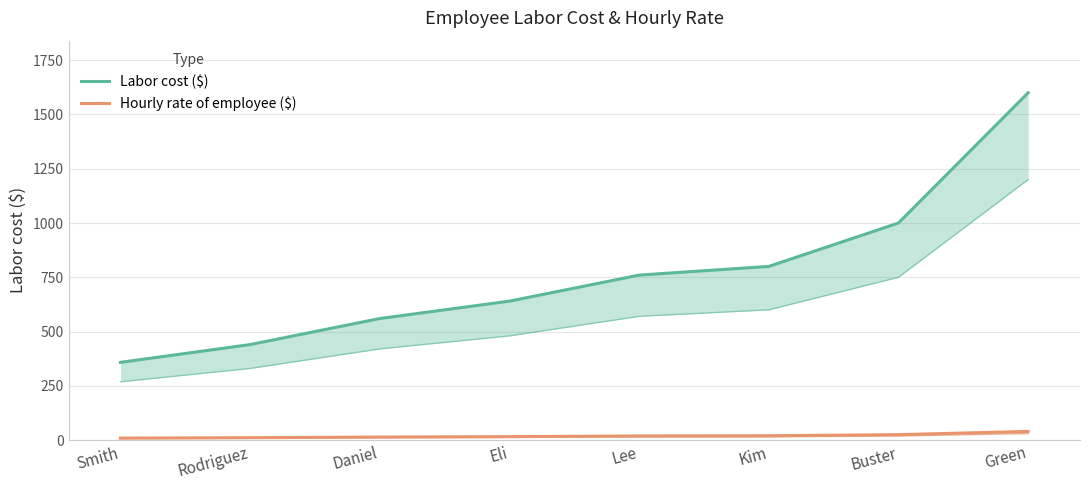

Between Lee and Daniel, which is larger?

Lee